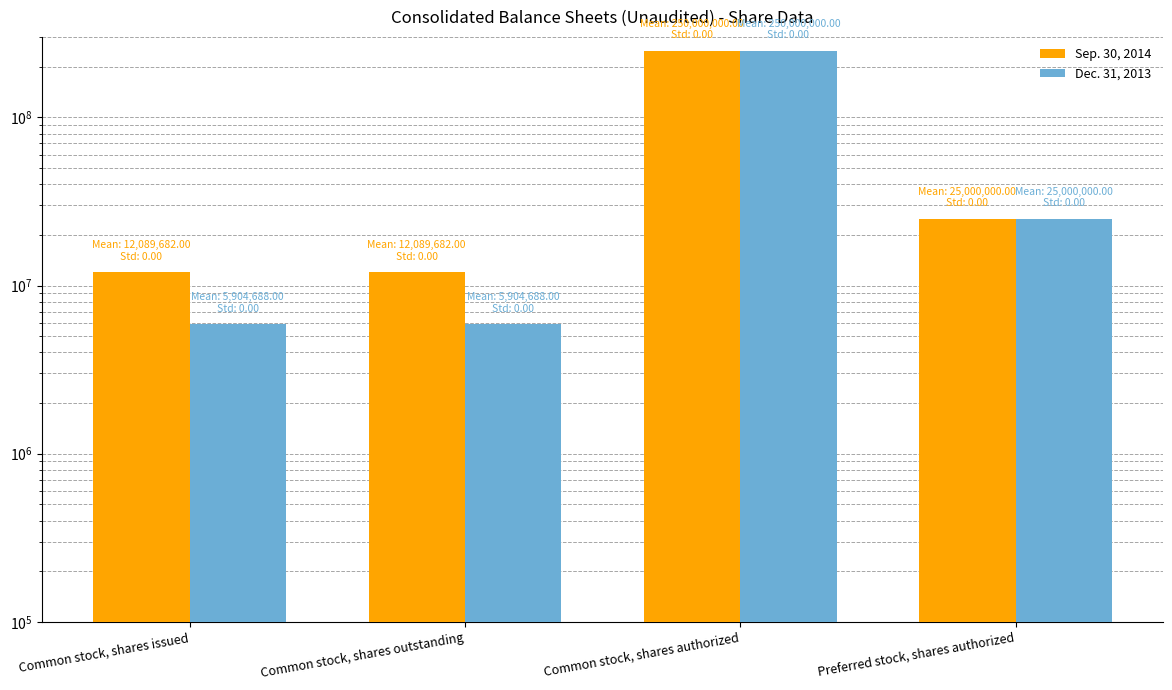

How many data points in Sep. 30, 2014 are above 25000000?

1